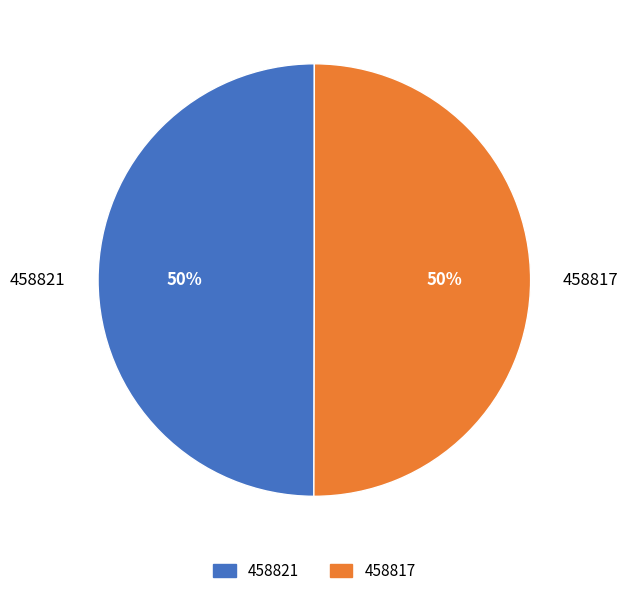

Count the number of slices in the pie.

2